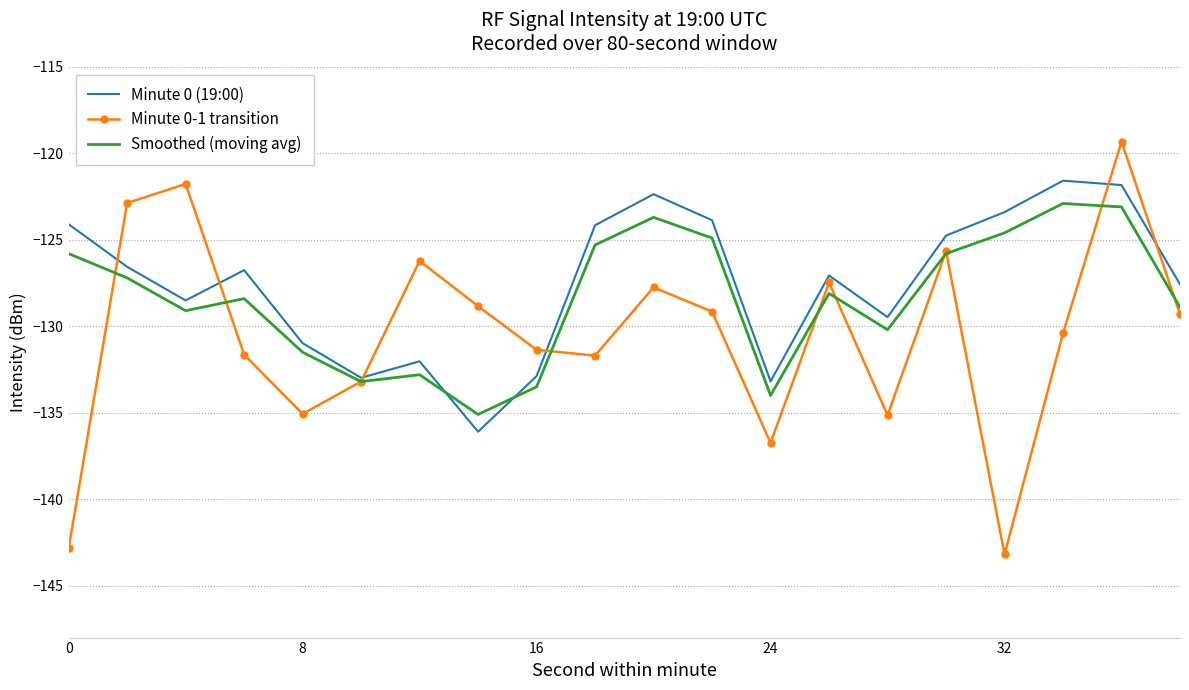

What is the maximum value for Minute 0 (19:00)?

-121.6